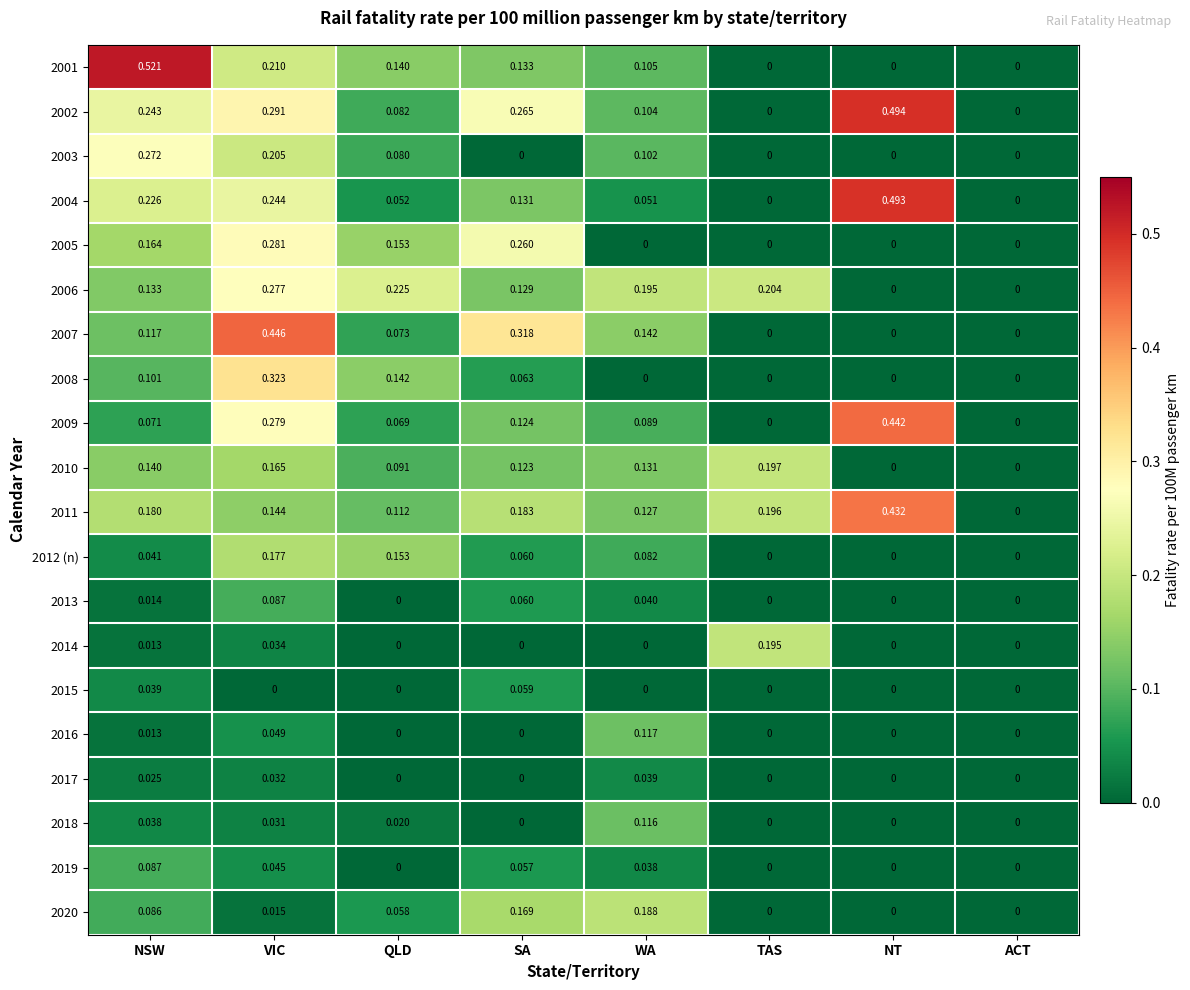

At which label does 2020 reach its peak?

WA